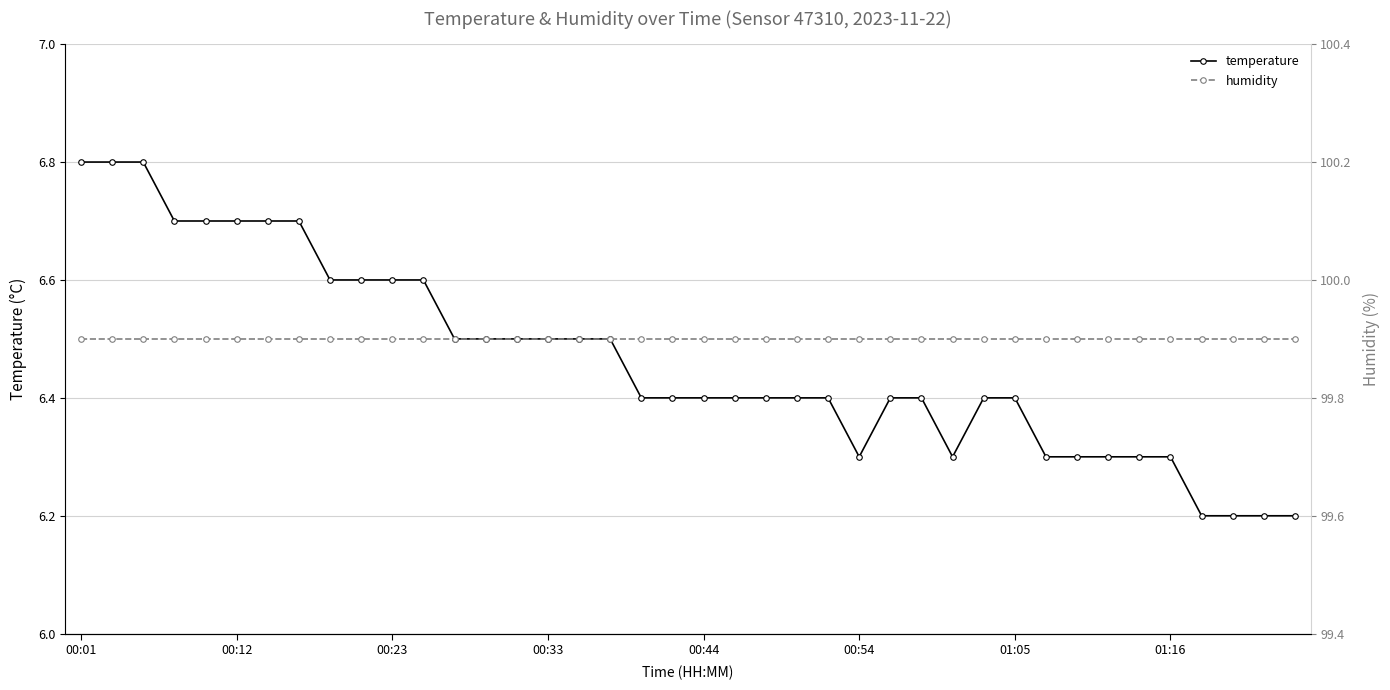

What is the highest value of the temperature series?

6.8